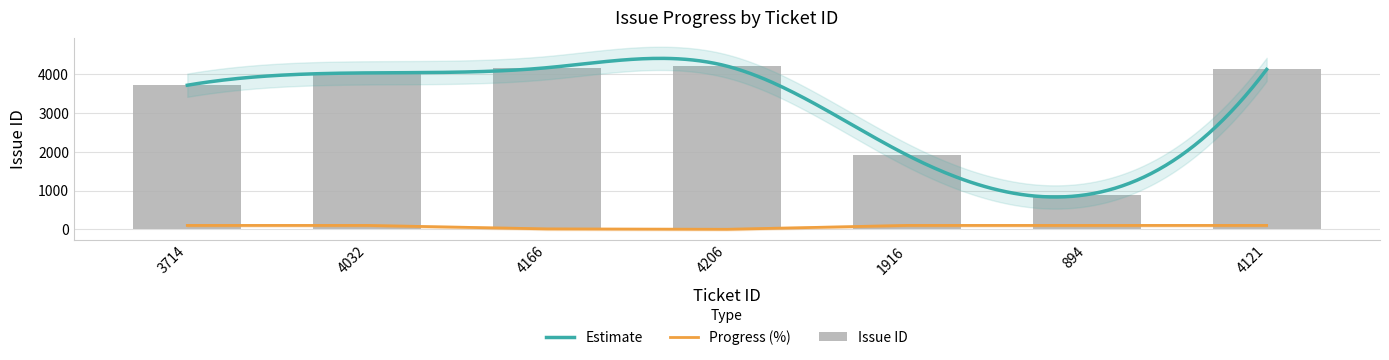

Where does the data first go above 4032?

4166